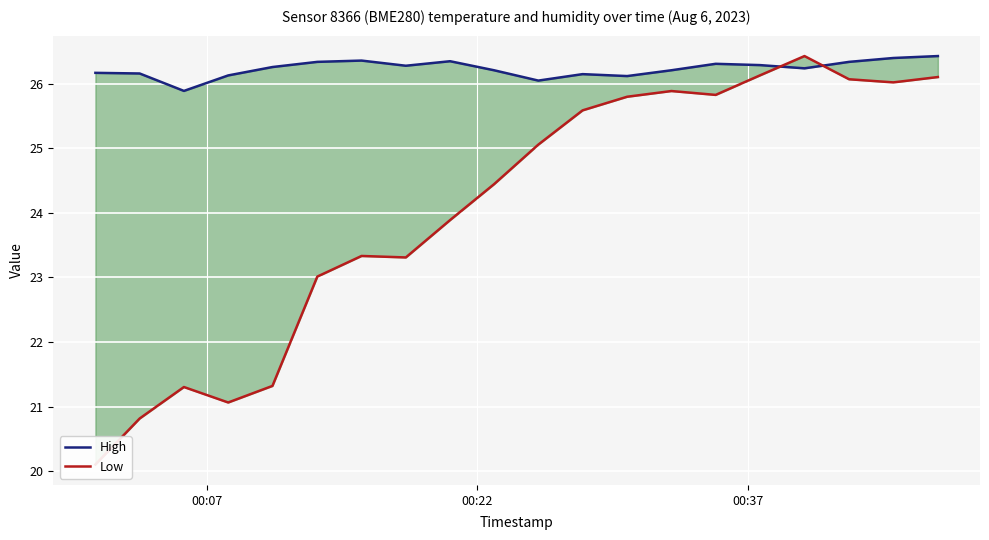

How many data points in High are above 26?

19